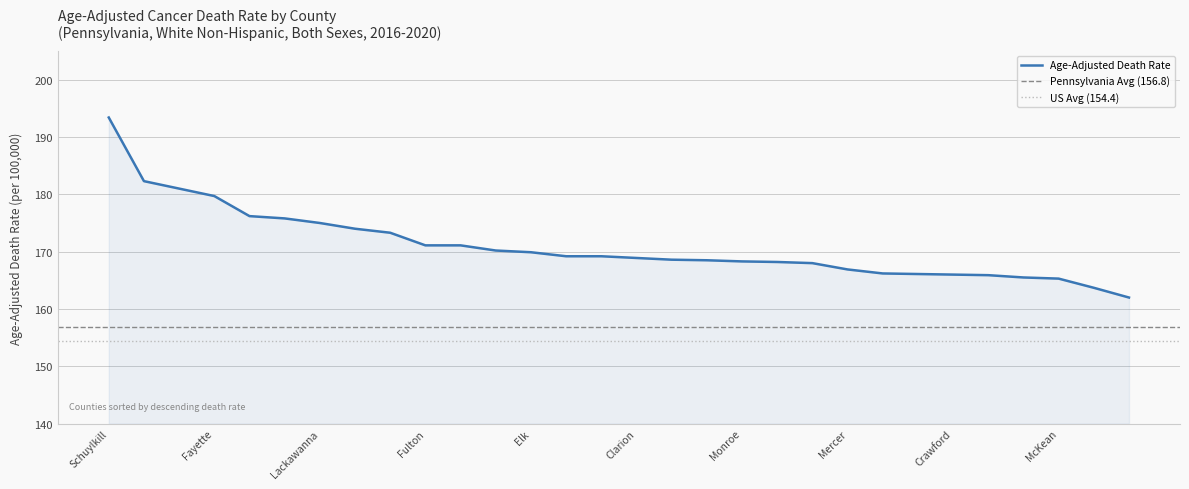

Count the number of values greater than 169.

15